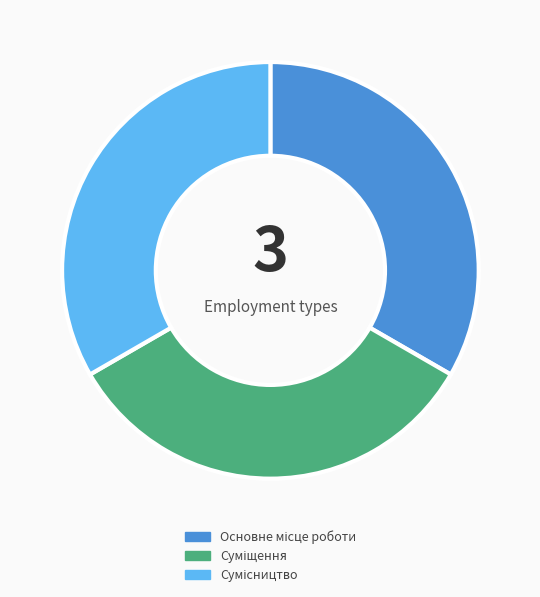

Is there any slice that represents more than half of the pie?

No